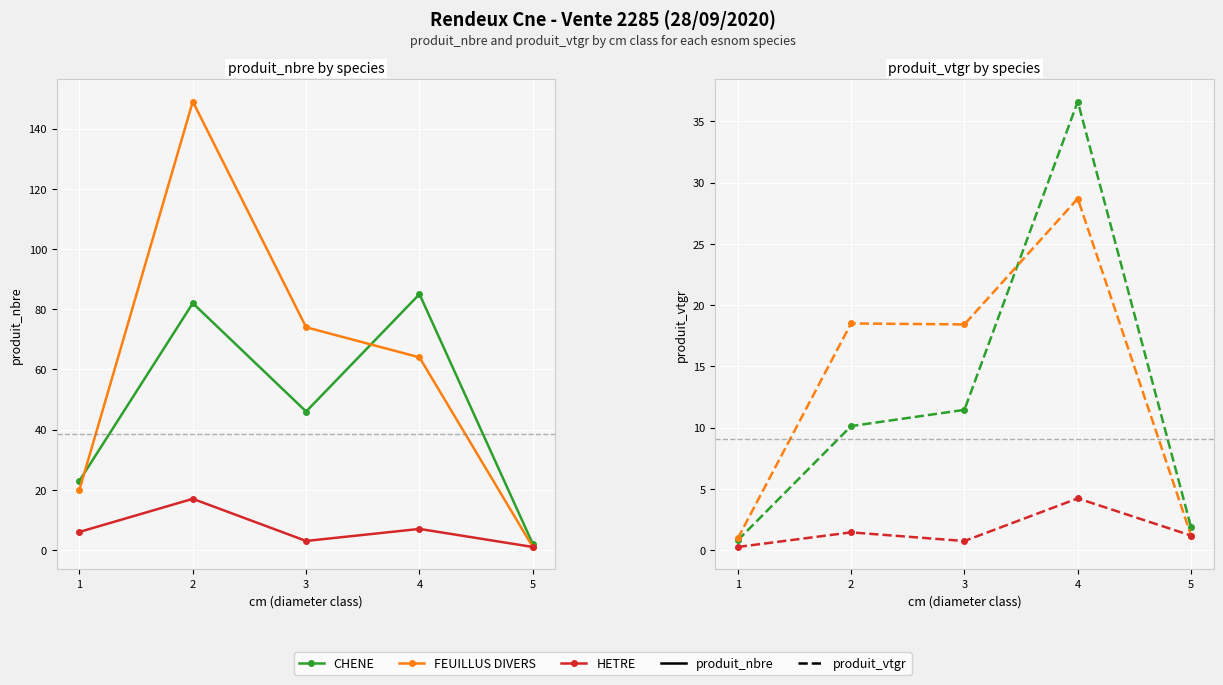

Is the value of FEUILLUS DIVERS at 2 greater than the value of HETRE at 3?

Yes